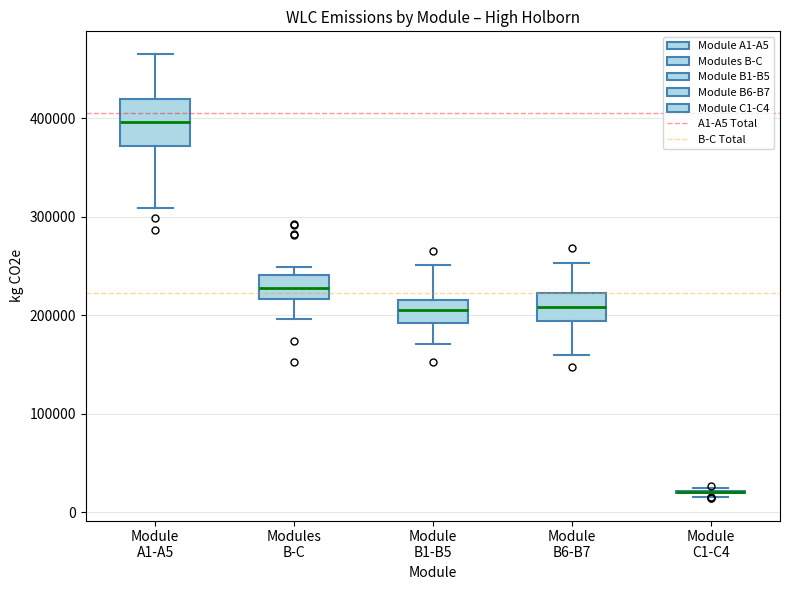

Reading left to right, transcribe this box plot: for each box, give where its median line is, the range the box spans, and where its two whiskers end, as read against the y-axis. The values are not printed on the chart, so give them approximately, as read against the axis.

Module A1-A5: median 400000, box 370000 to 420000, whiskers 310000 to 470000
Modules B-C: median 230000, box 220000 to 240000, whiskers 200000 to 250000
Module B1-B5: median 200000, box 190000 to 220000, whiskers 170000 to 250000
Module B6-B7: median 210000, box 190000 to 220000, whiskers 160000 to 250000
Module C1-C4: box collapsed to a line at 20000, whiskers 20000 to 20000